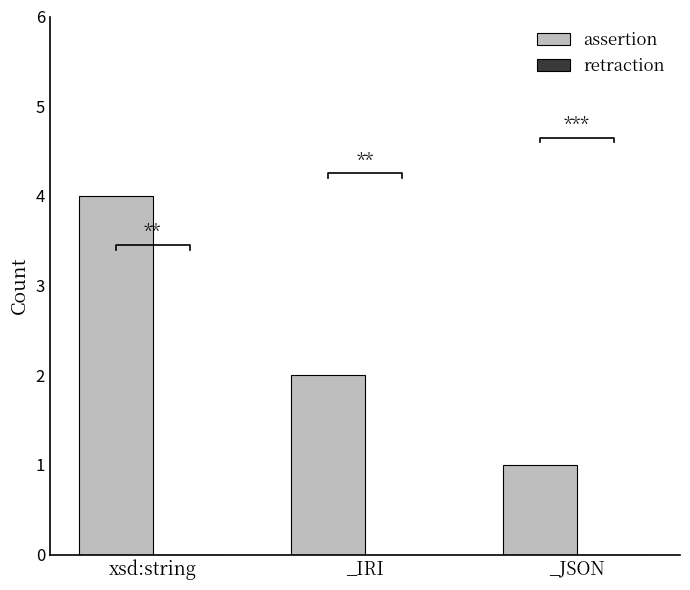

How many series are shown in this chart?

2